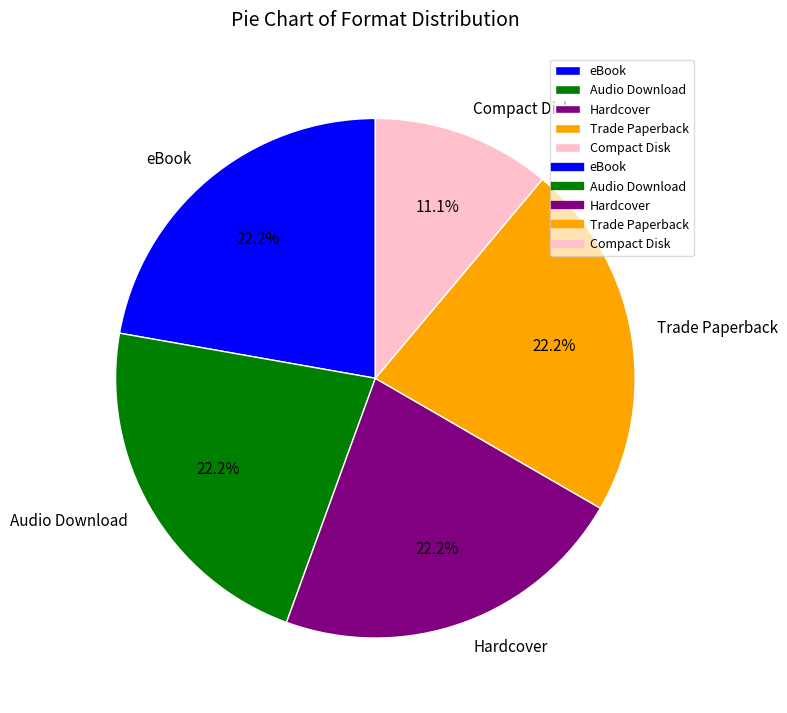

To the nearest percent, what portion does eBook represent?

22%